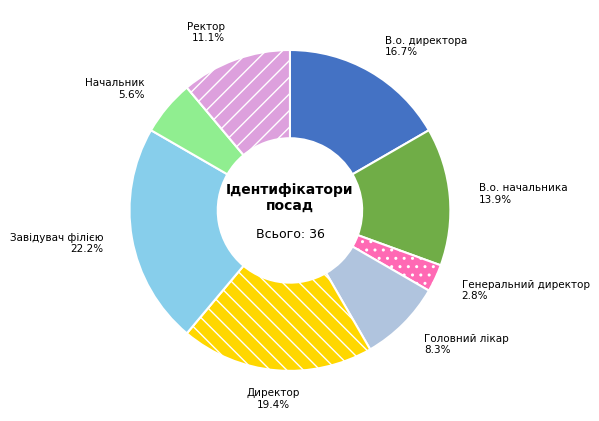

Which has a higher value, Директор or Завідувач філією?

Завідувач філією